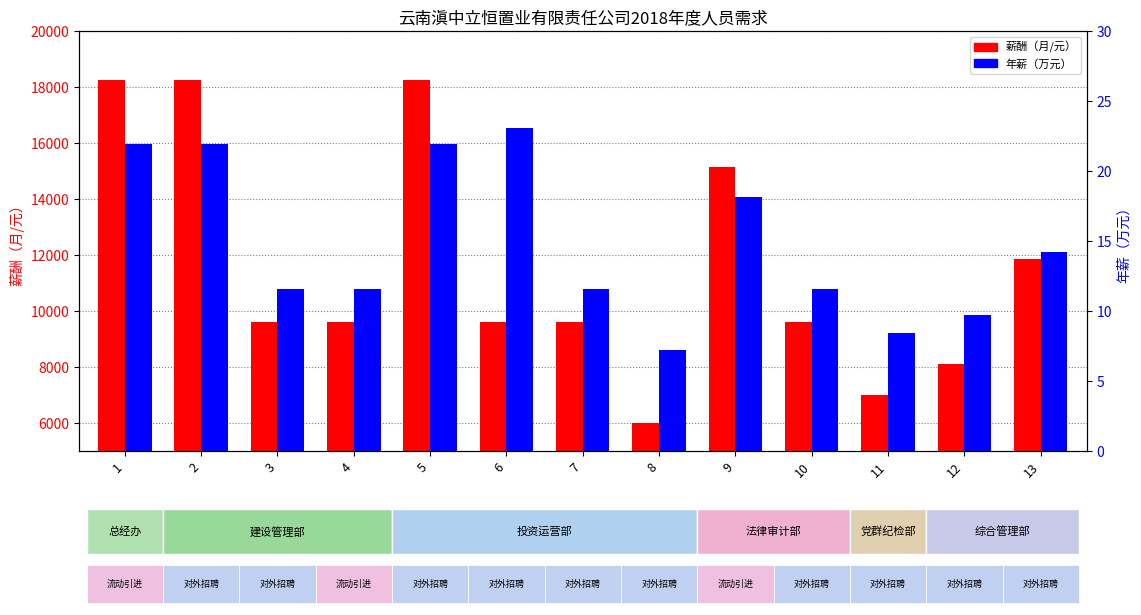

Does the chart contain any negative values?

No